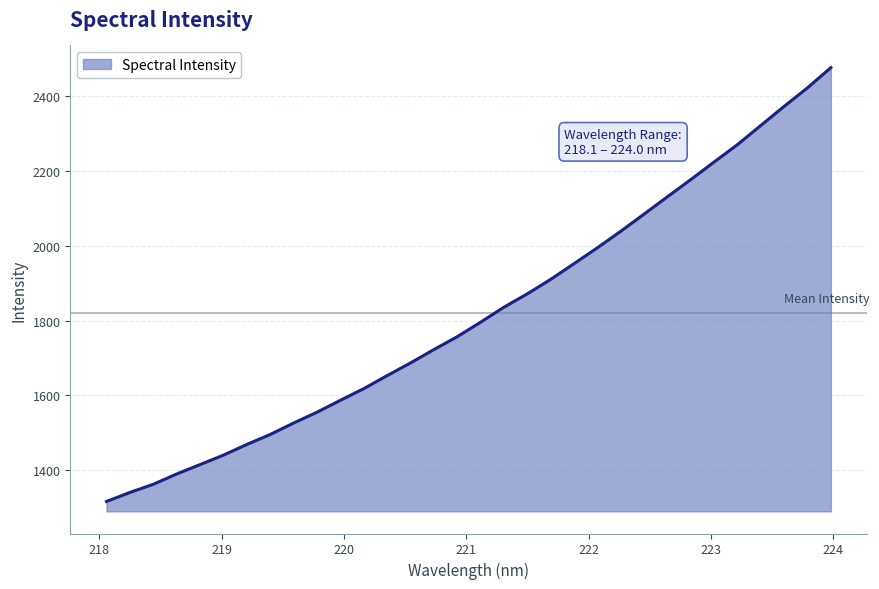

What is the minimum value shown in the chart?

1316.2